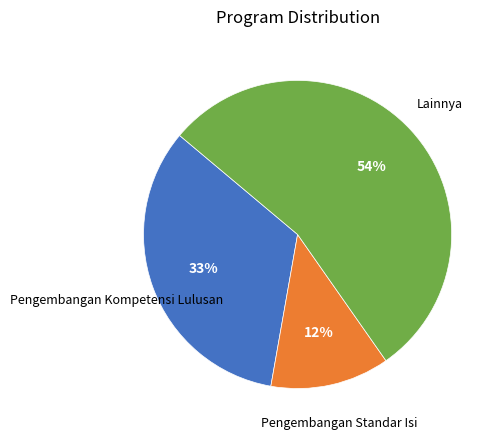

To the nearest percent, what is the average slice percentage?

33%